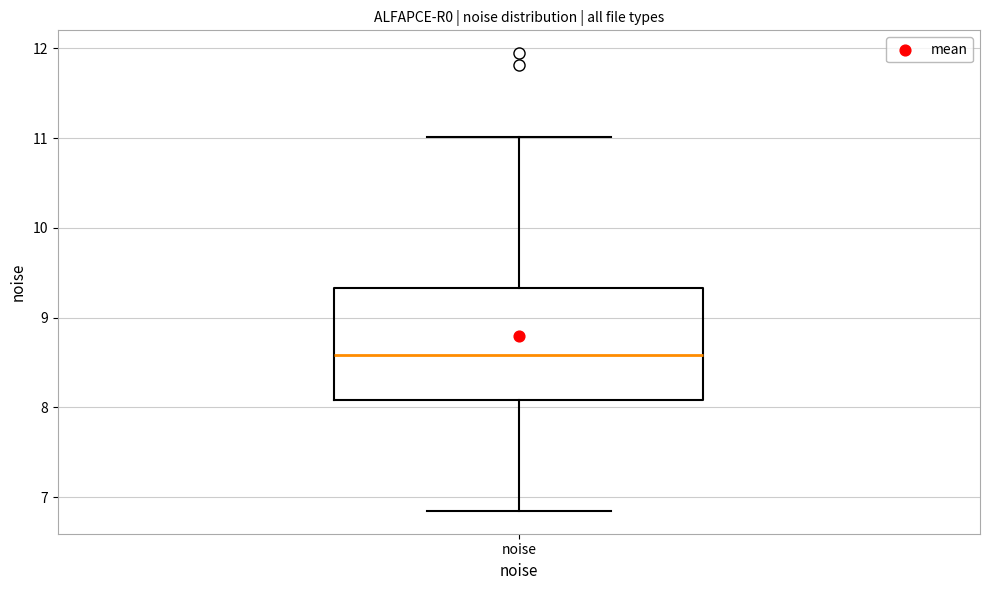

Read this box plot against the y-axis: the position of the median line, the range covered by the box, and the ends of both whiskers. The values are not printed on the chart, so give them approximately, as read against the axis.

median 8.6, box 8.1 to 9.3, whiskers 6.8 to 11.0